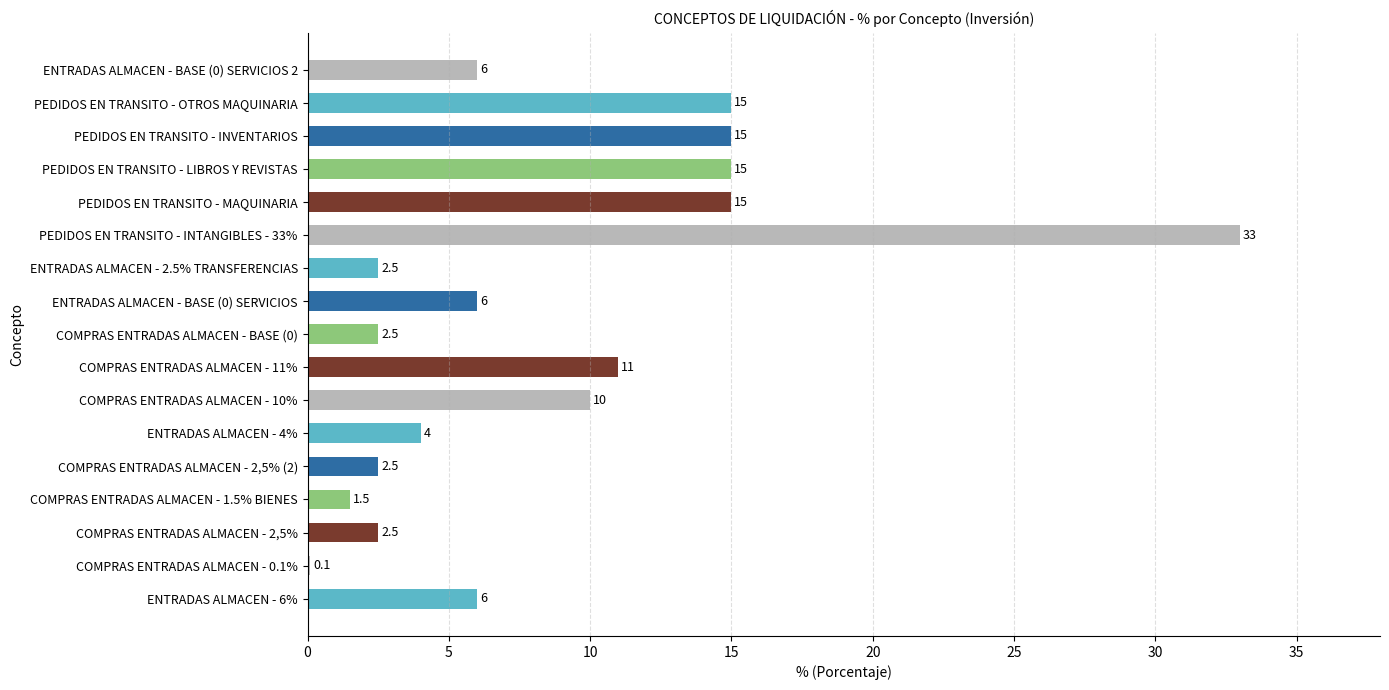

At which category does the chart reach its peak across all series?

PEDIDOS EN TRANSITO - INTANGIBLES - 33%